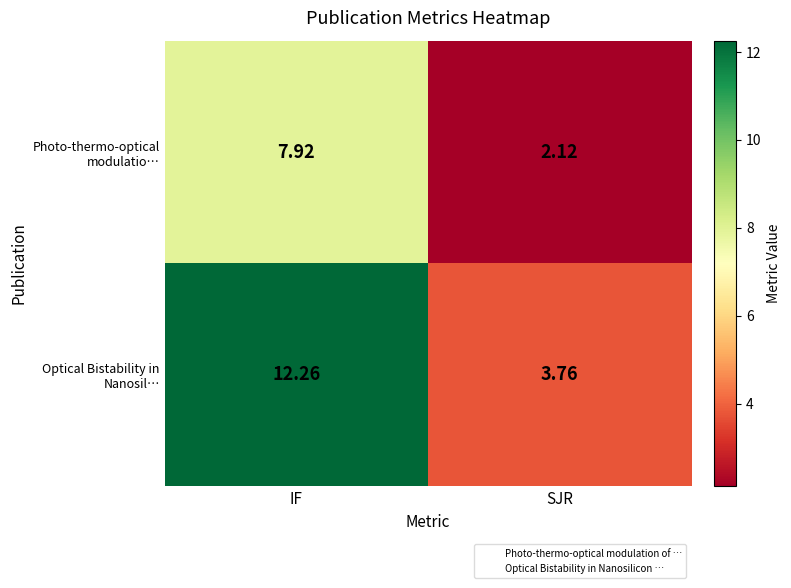

Which series has the largest total across all categories?

Optical Bistability in Nanosil…